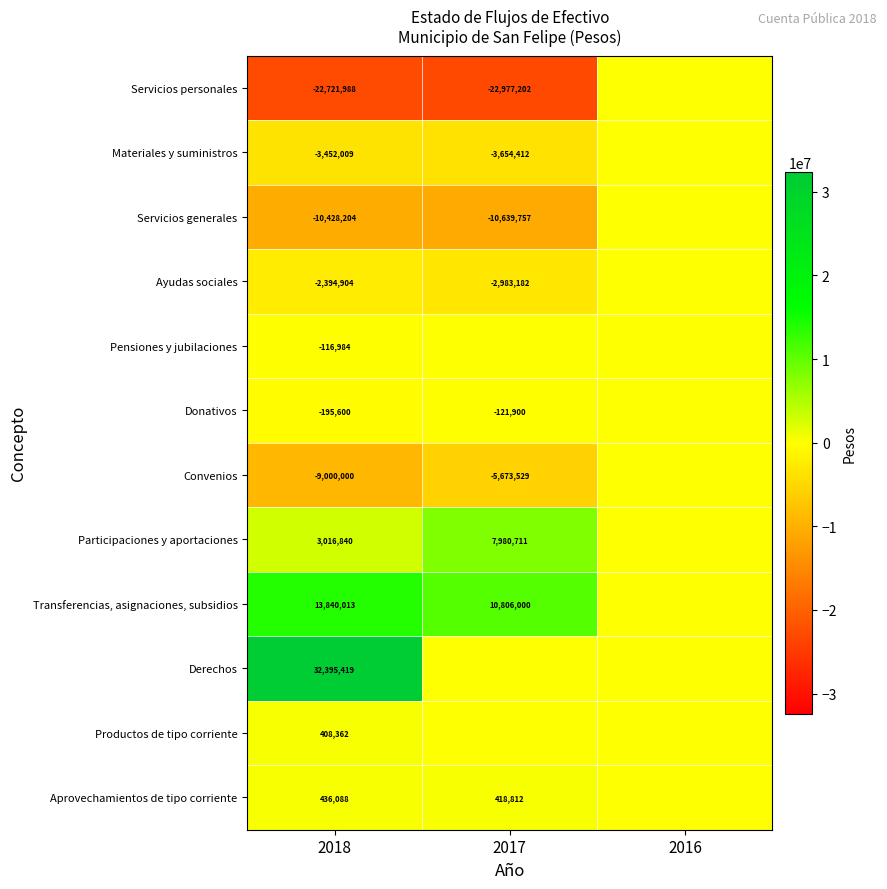

The Aprovechamientos de tipo corriente series shows 436088 at 2018. True or false?

True